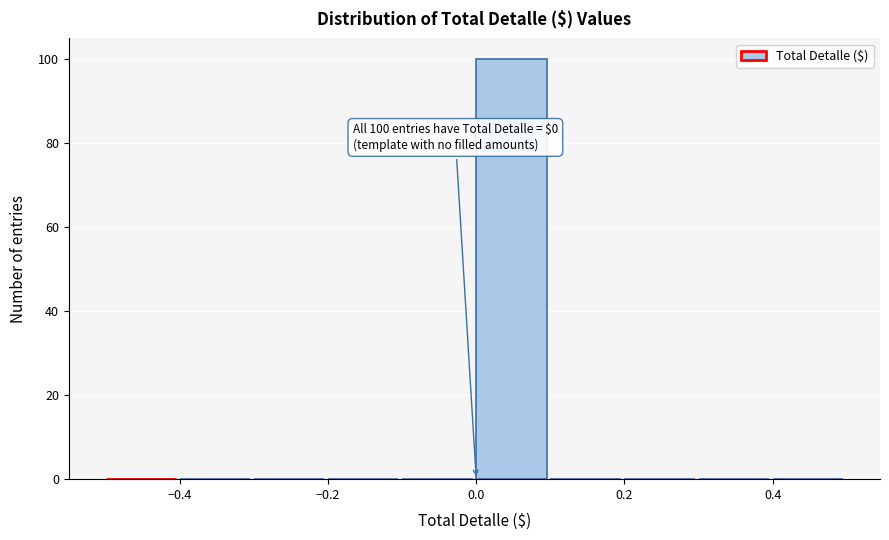

Over which range of the x-axis is the bar tallest?

0.0 to 0.1